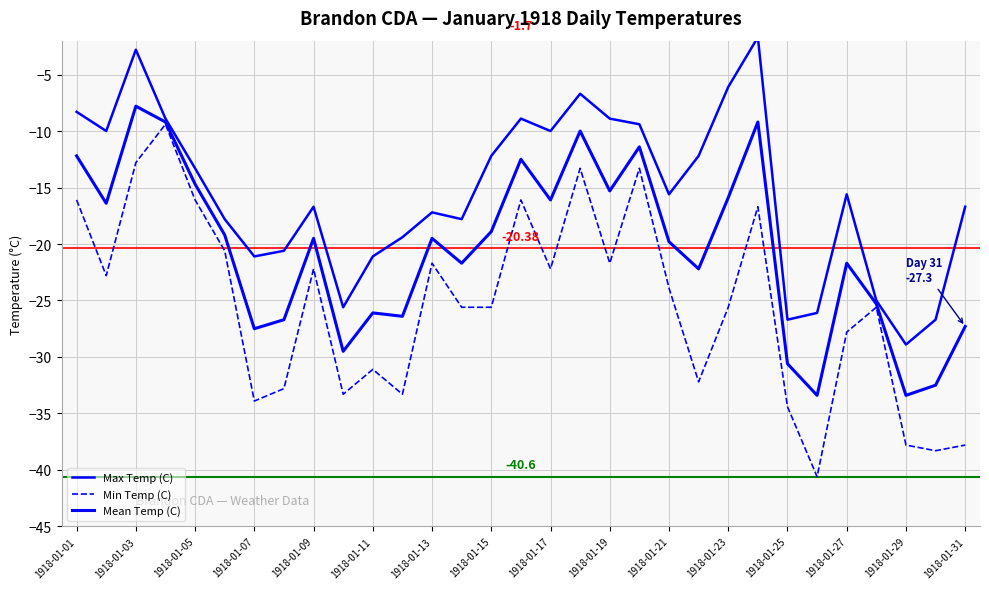

Which series has the largest range (max minus min)?

Min Temp (C)